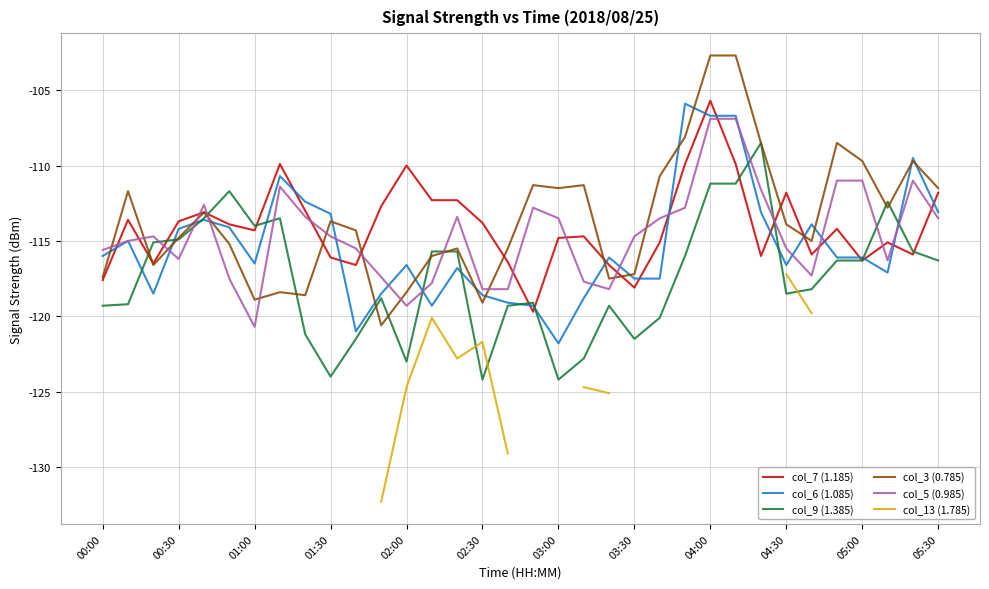

How many times do col_6 (1.085) and col_9 (1.385) cross each other?

12